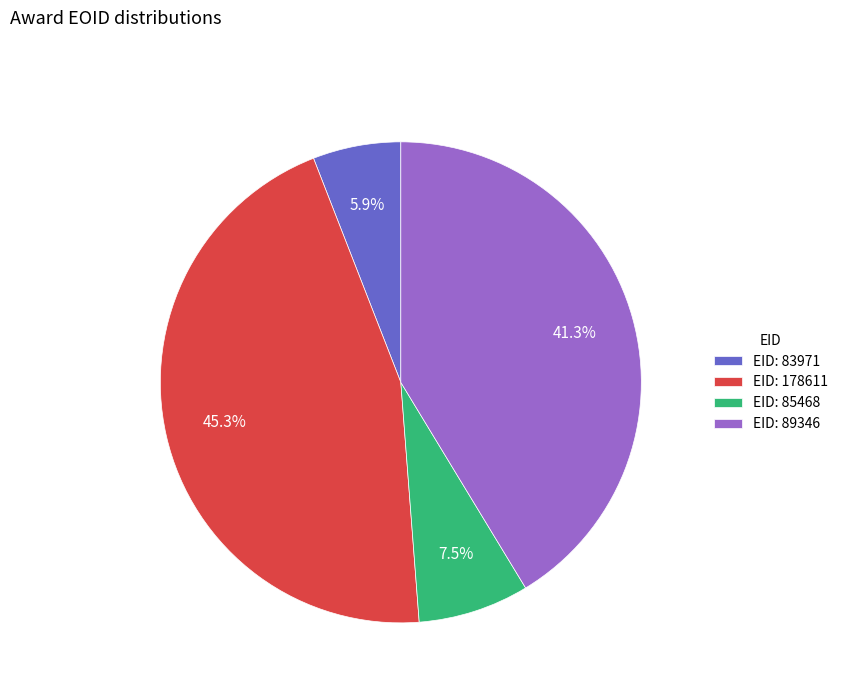

Is there any slice that represents more than half of the pie?

No